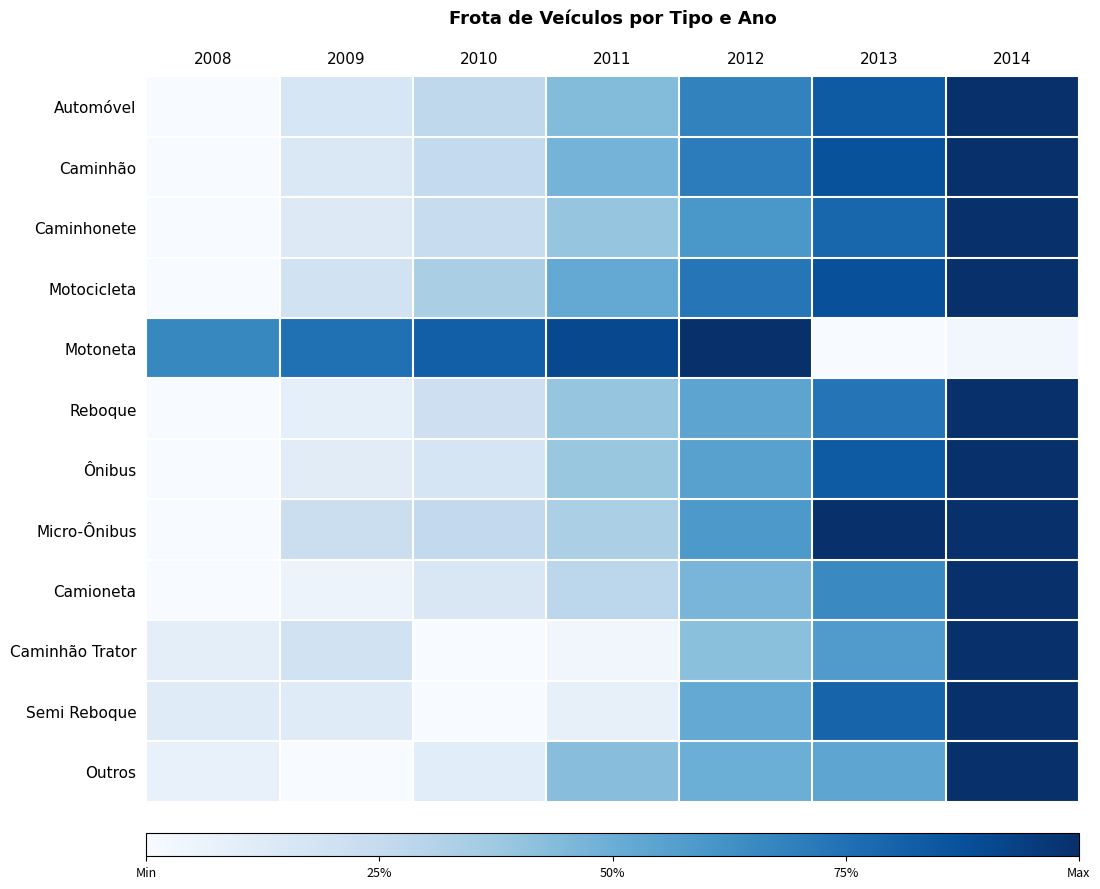

How many data points does each series have?

7